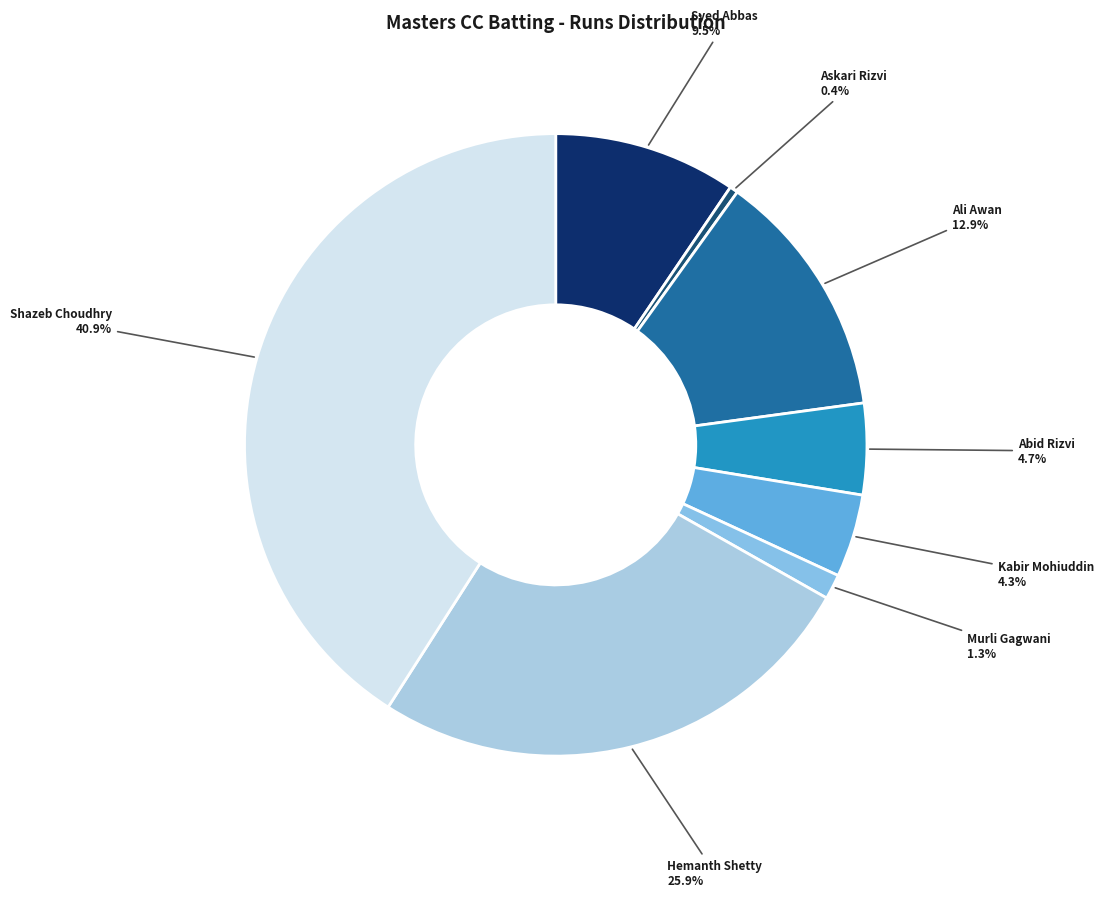

Which slice is the largest?

Shazeb Choudhry